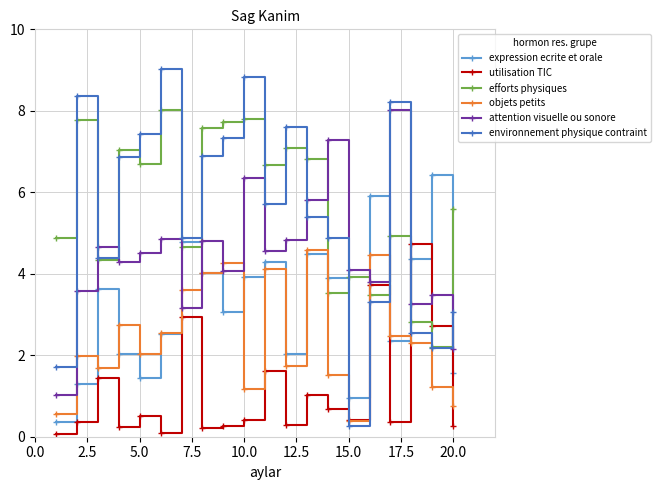

How many interior local valleys does the attention visuelle ou sonore series have?

6